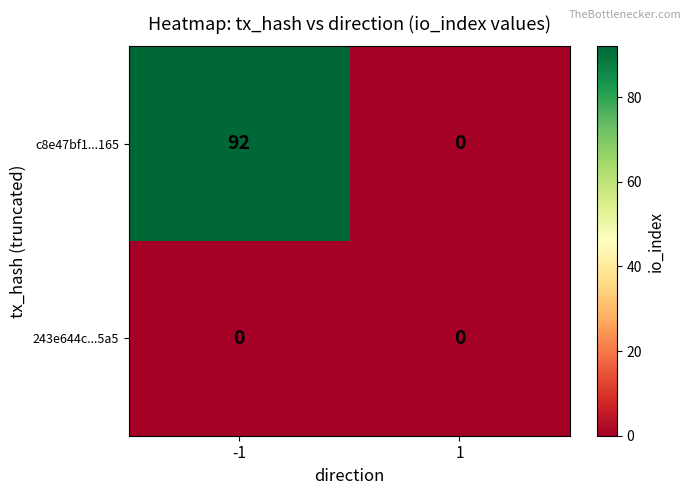

Which series has the largest range (max minus min)?

c8e47bf1...165